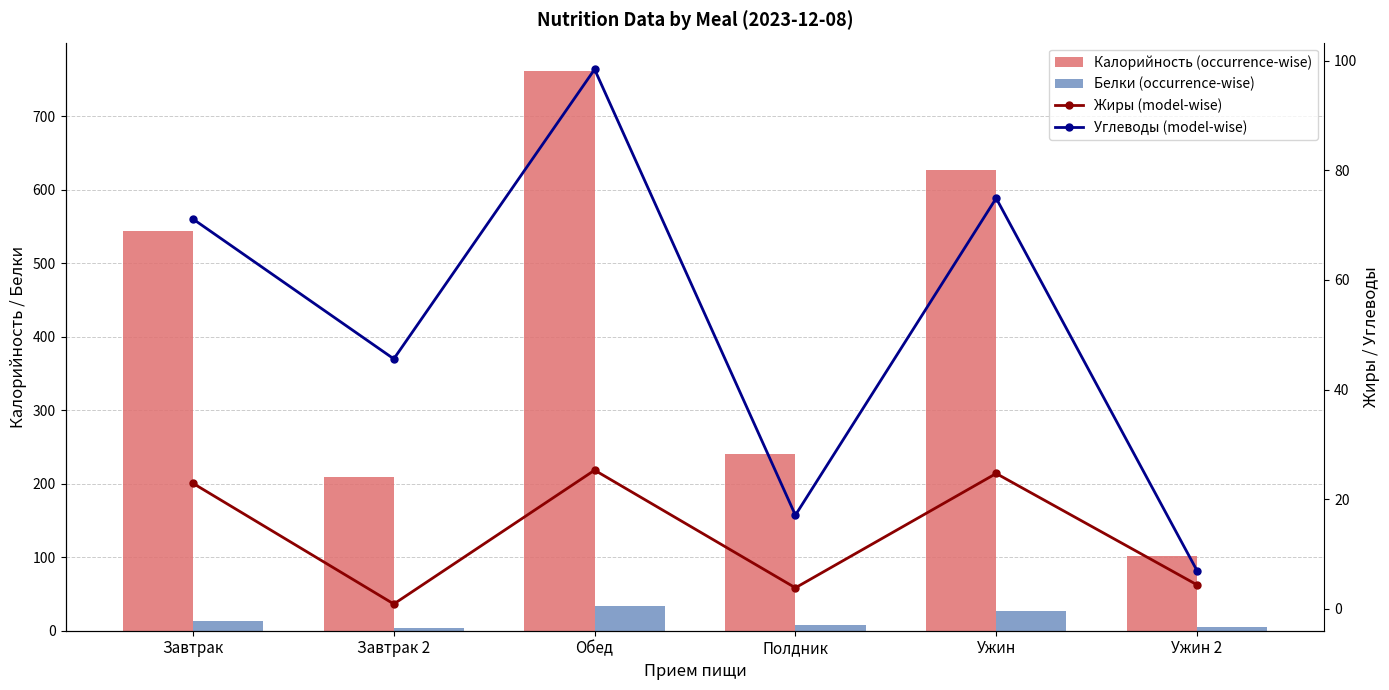

True or false: Калорийность (occurrence-wise) has a value of 543.1 at Завтрак.

True